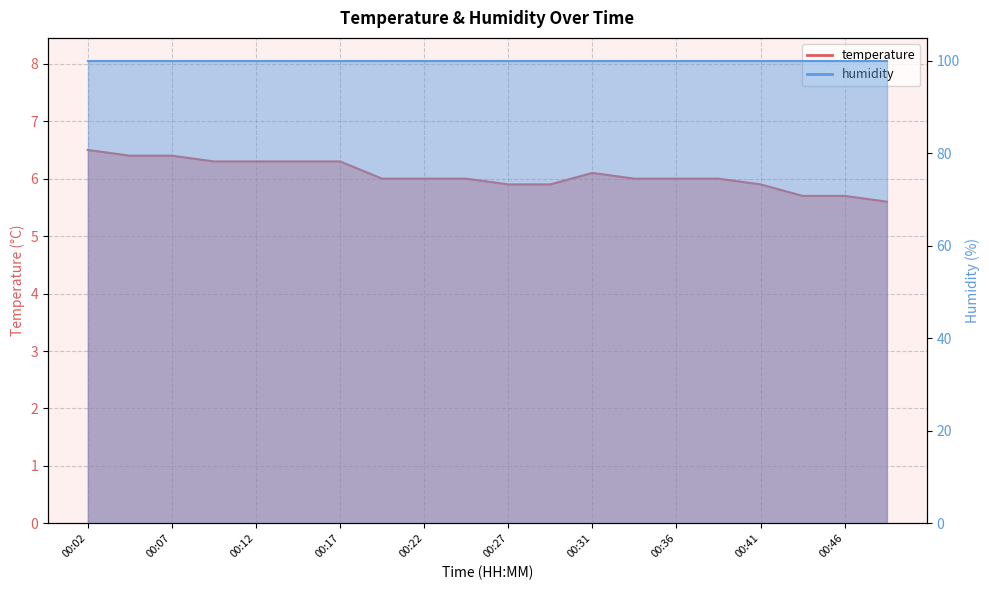

True or false: the data shows 3.1 at 00:39.

False